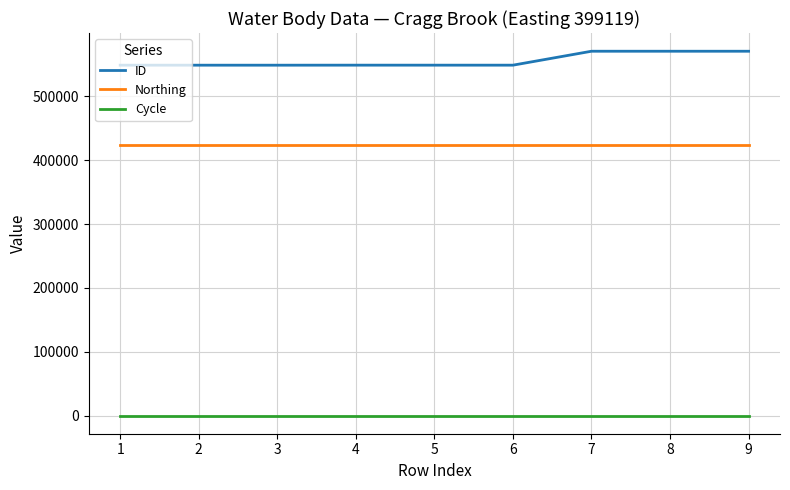

What is the spread (max minus min) of values at 2?

548945